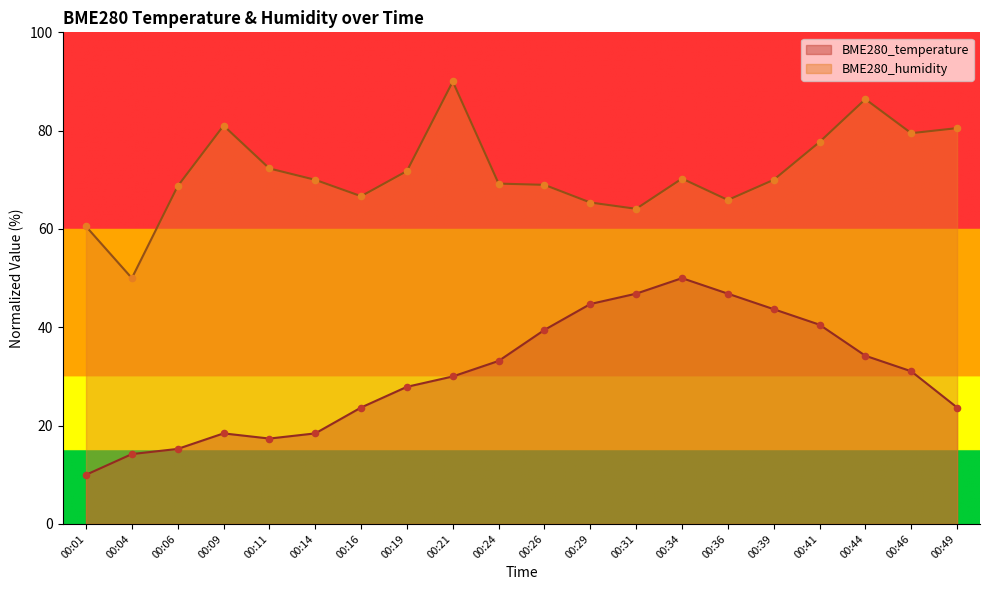

At how many categories does at least one series exceed 78?

5